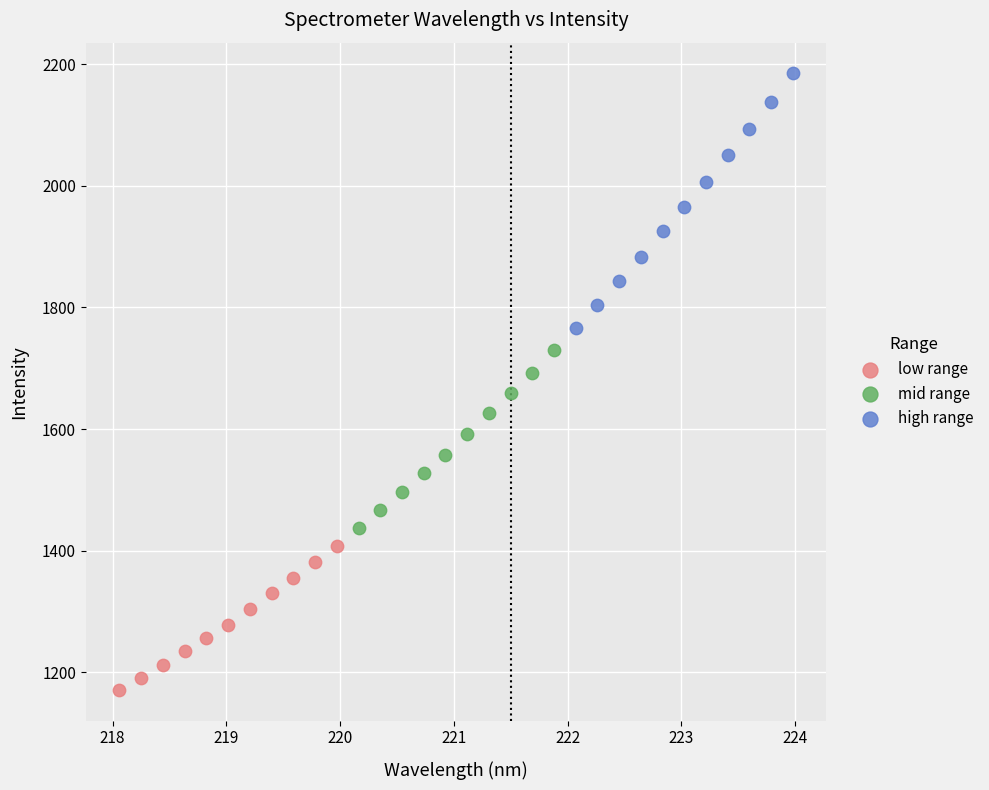

Which series has the largest Y range (max minus min)?

high range